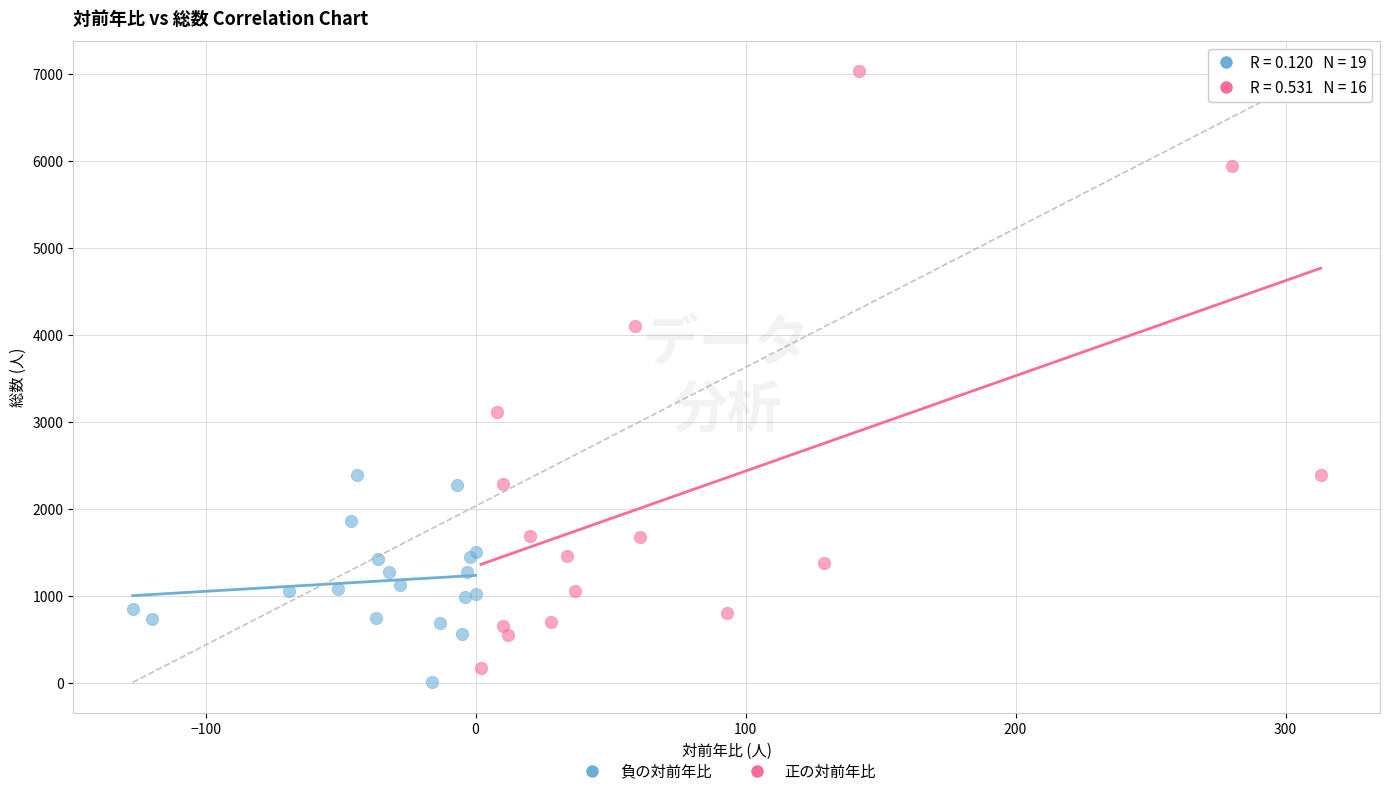

Which series reaches the maximum Y coordinate?

正の対前年比